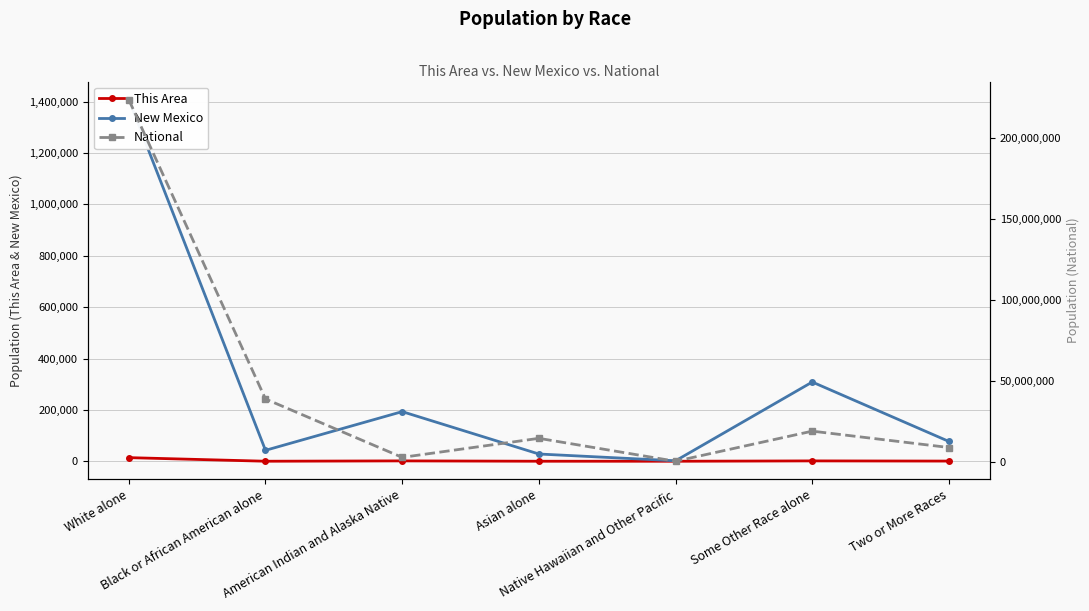

What is the difference between the New Mexico values at Some Other Race alone and Asian alone?

280295